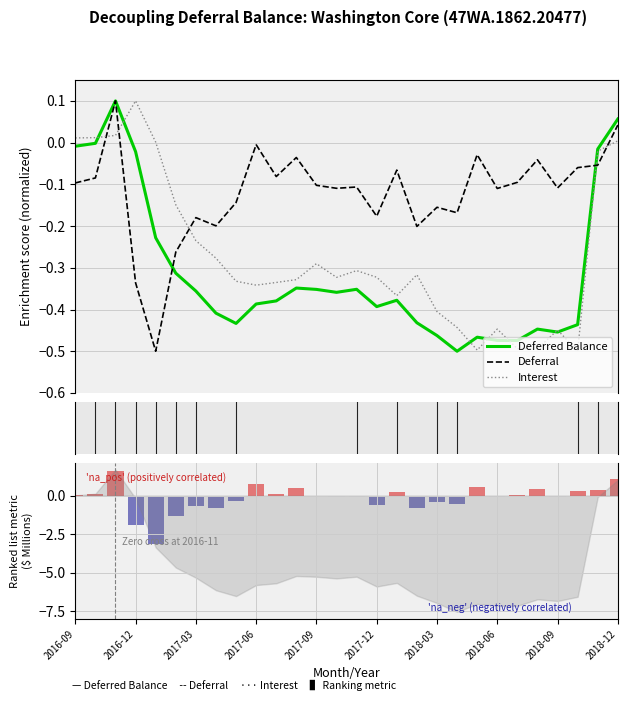

What is the total value across all series at 2017-11?

-0.8